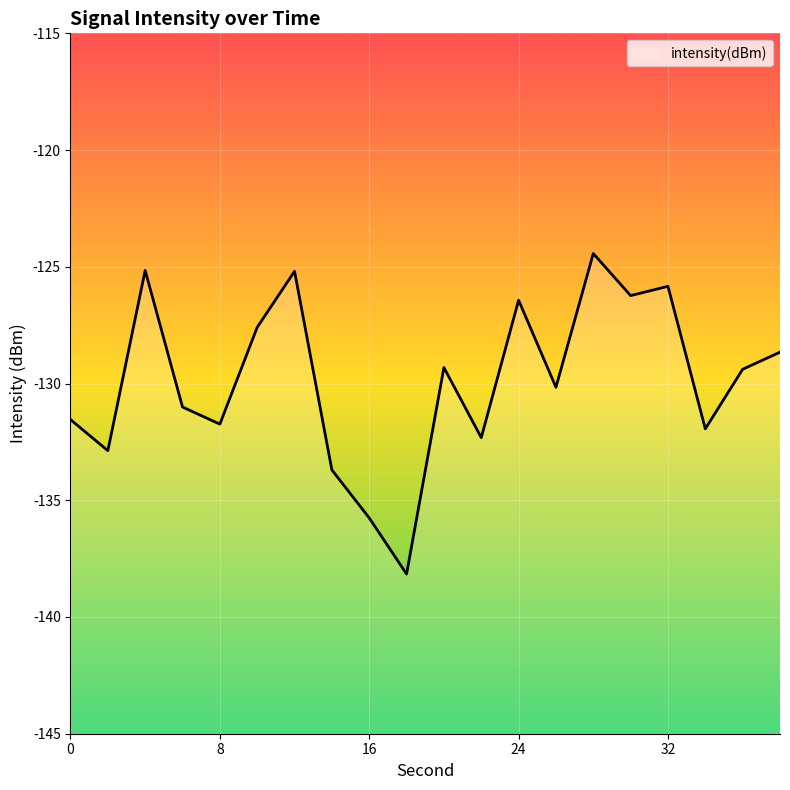

The value at 0 is -131.5. True or false?

True